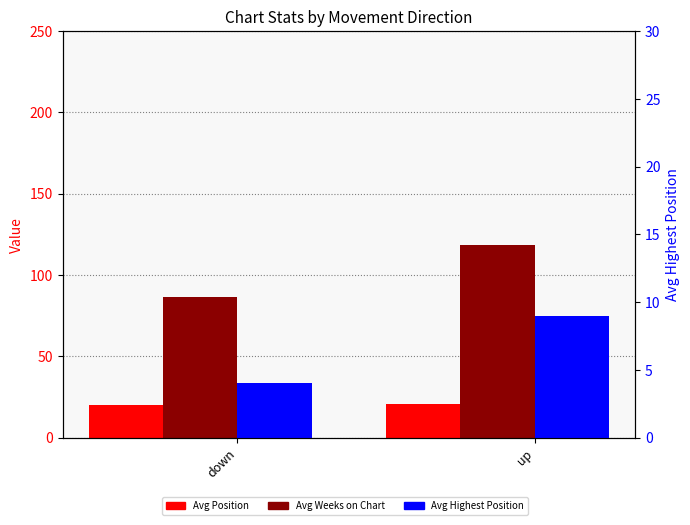

What are all the series names shown in the legend?

Avg Position, Avg Weeks on Chart, Avg Highest Position